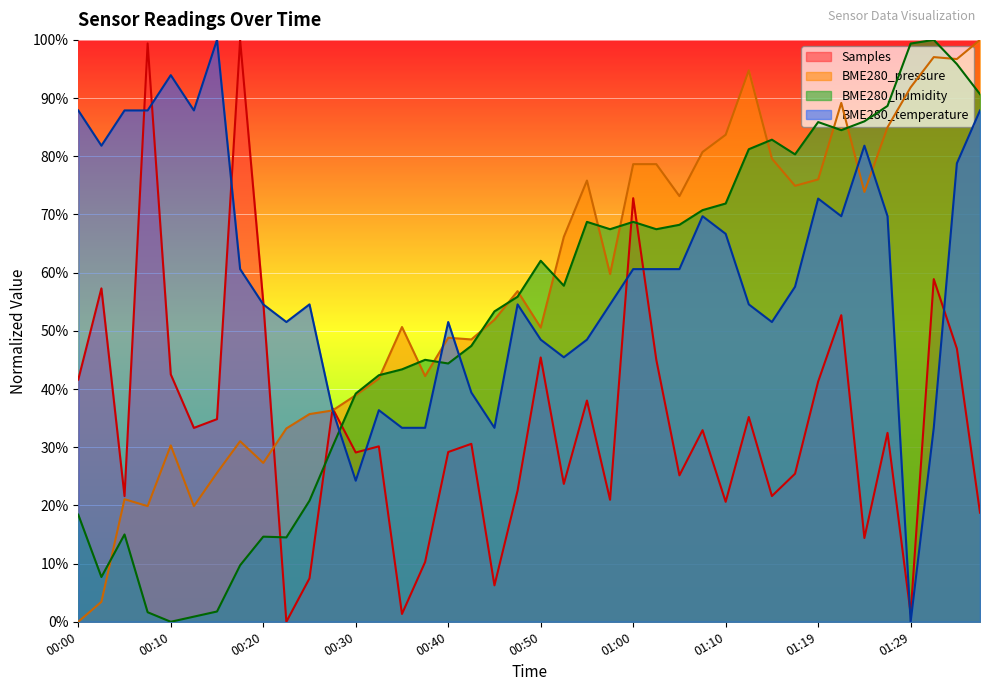

Which label corresponds to the largest value in the chart?

00:18